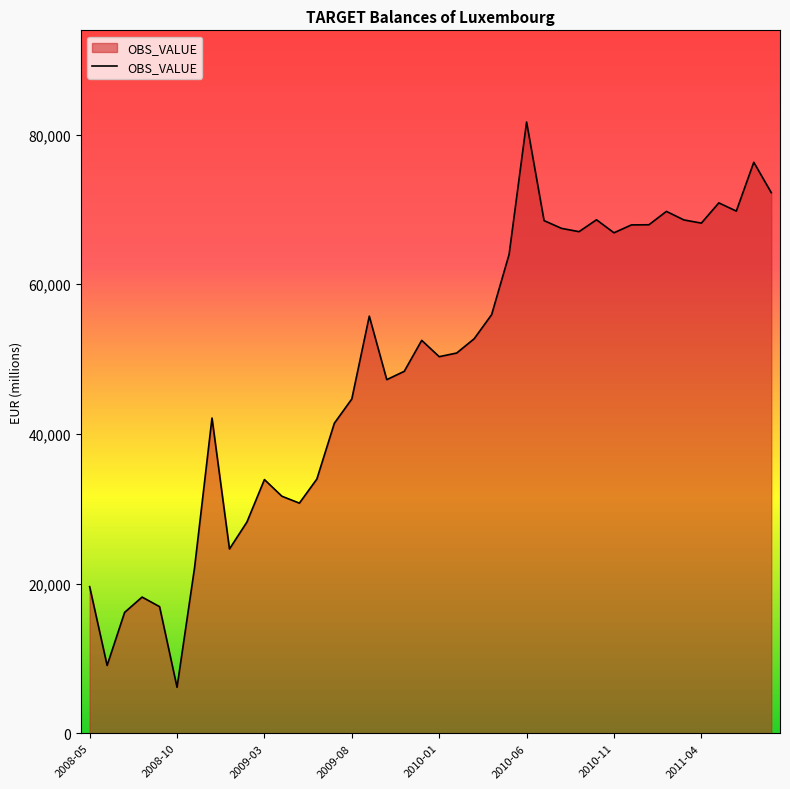

What is the difference between the maximum and minimum values?

75518.3